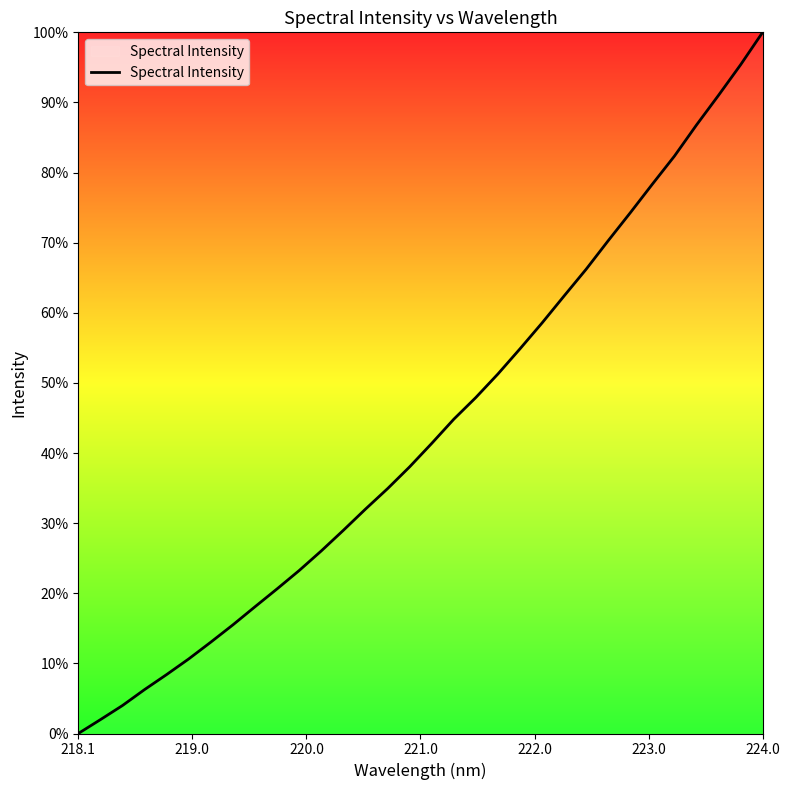

Does the chart display data point markers on the line(s)?

No